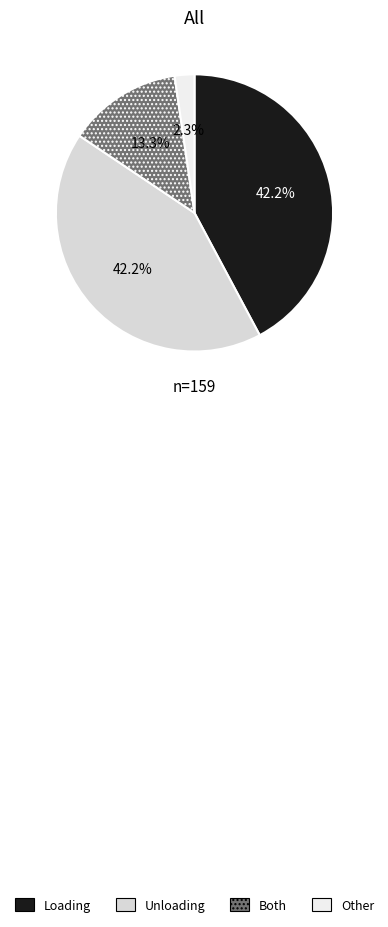

Is there a majority slice in this chart?

No